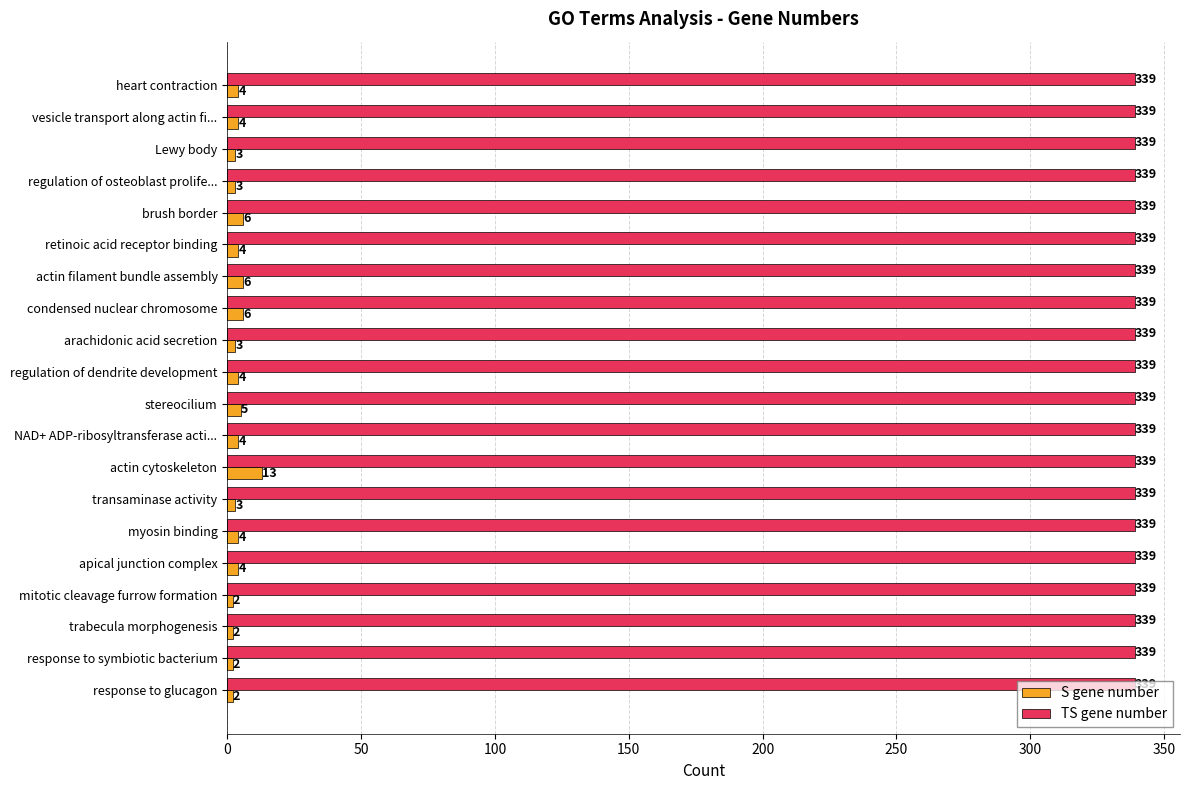

The TS gene number series shows 499 at arachidonic acid secretion. True or false?

False